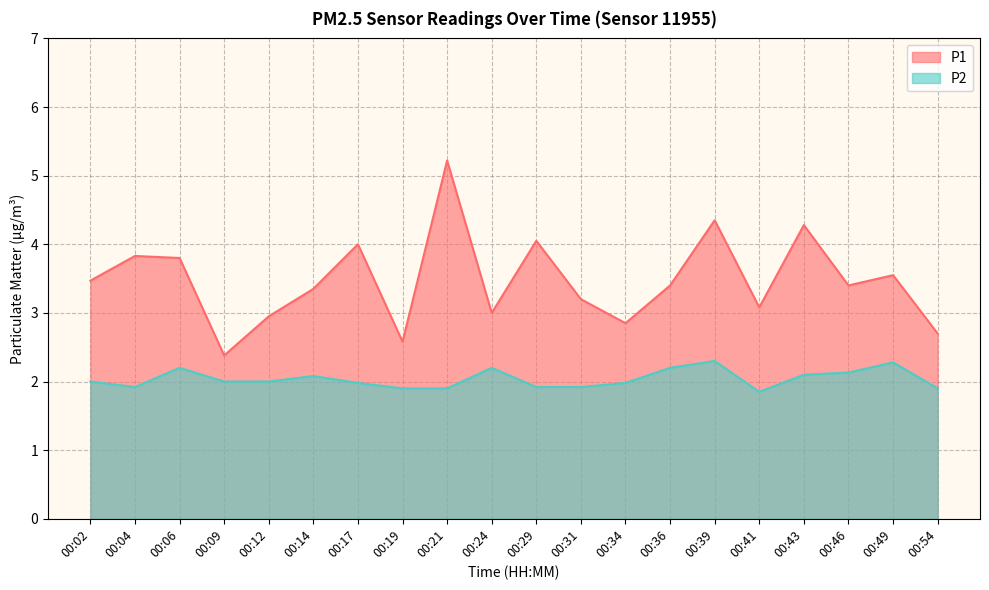

How many values in the P1 series are below 3?

5